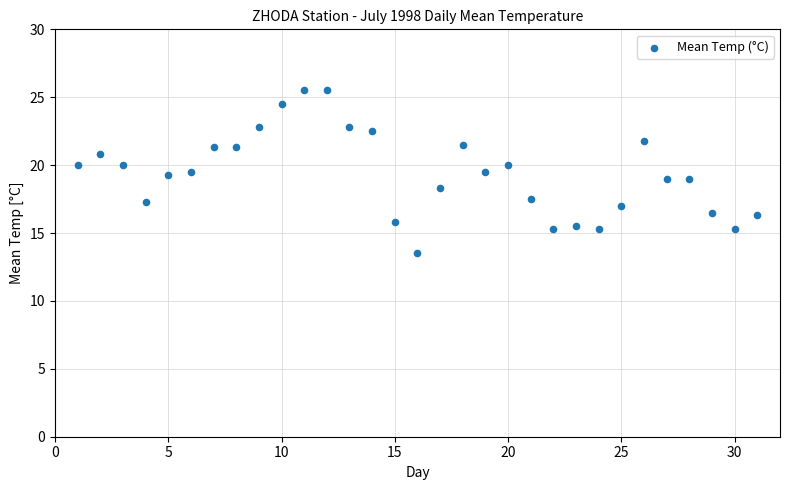

What is the range of Y values (max minus min)?

12.0